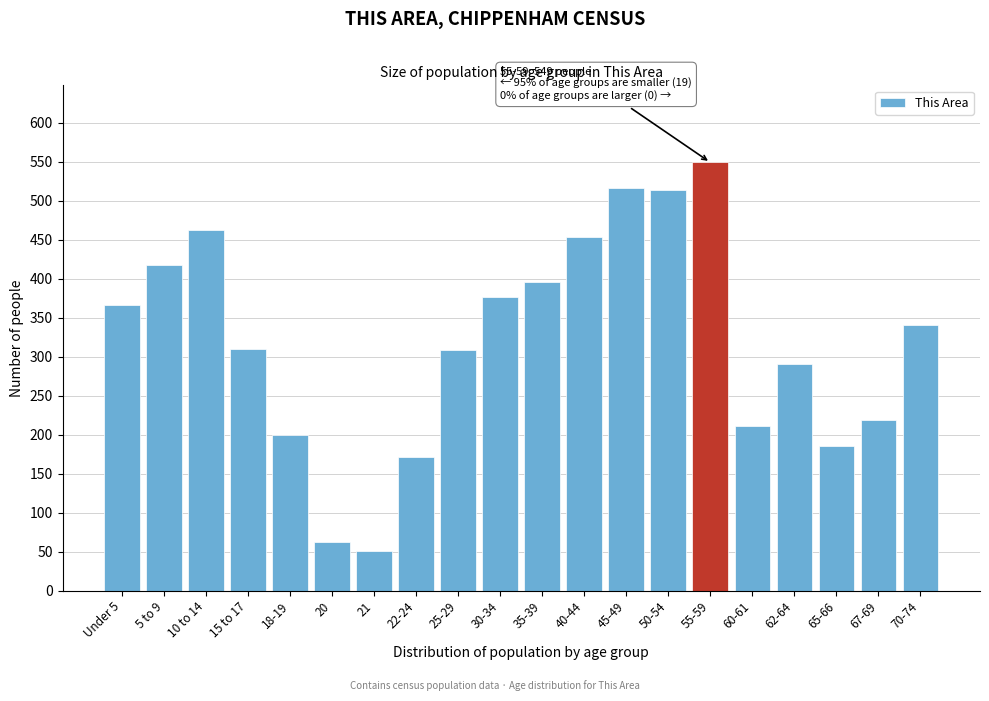

Is it true that the value at 55-59 is 279?

False